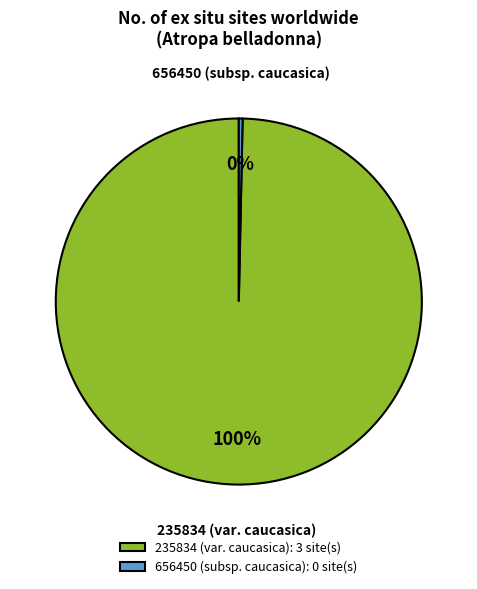

Rank the categories by value from highest to lowest.

235834 (var. caucasica), 656450 (subsp. caucasica)